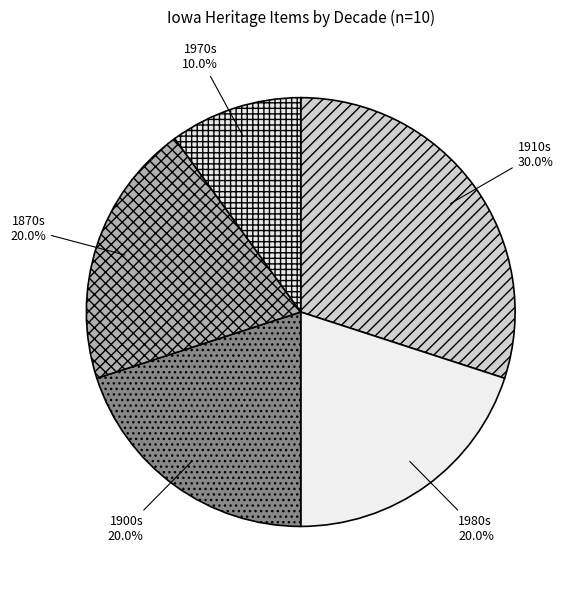

Between 1970s and 1980s, which is larger?

1980s